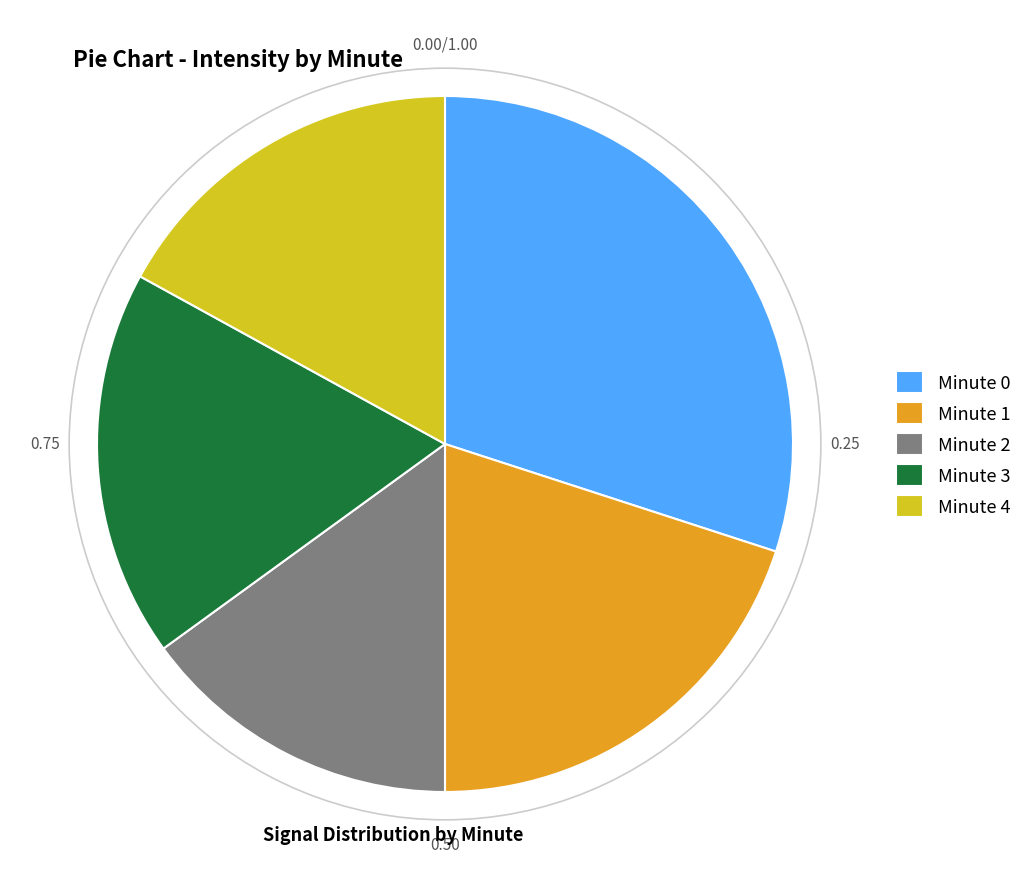

Rank the categories by value from highest to lowest.

Minute 0, Minute 1, Minute 3, Minute 4, Minute 2